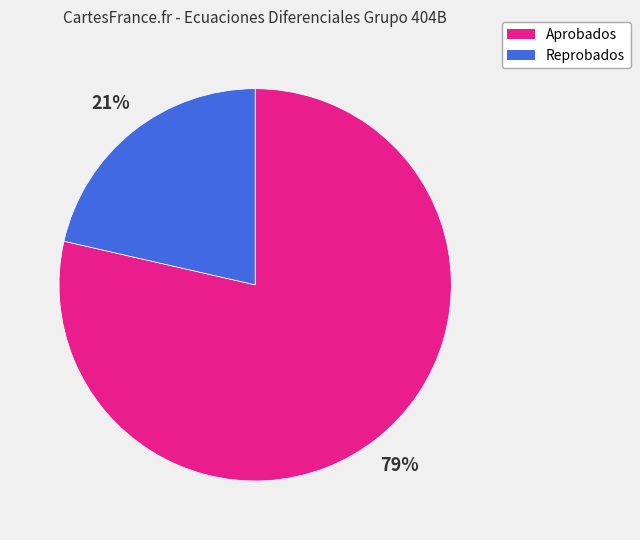

What percentage is the Aprobados slice, to the nearest percent?

79%